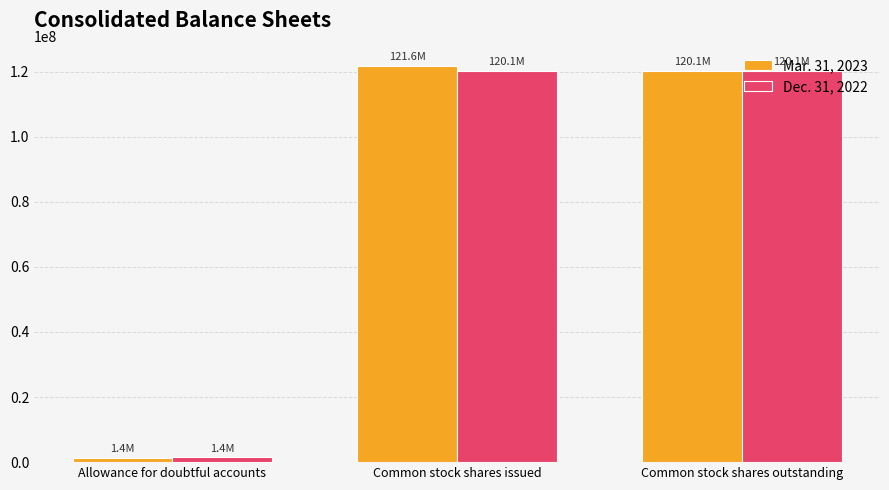

At Common stock shares issued, list the series in order from smallest to largest.

Dec. 31, 2022, Mar. 31, 2023